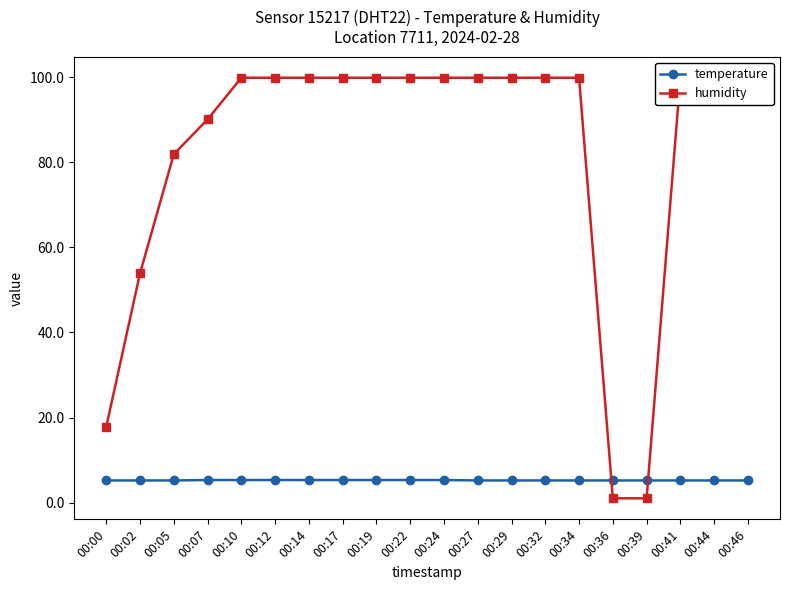

What is the average value of the humidity series?

82.2